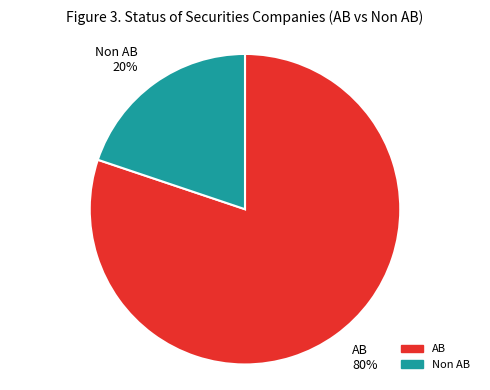

The Non AB slice represents 20% of the pie. True or false?

True